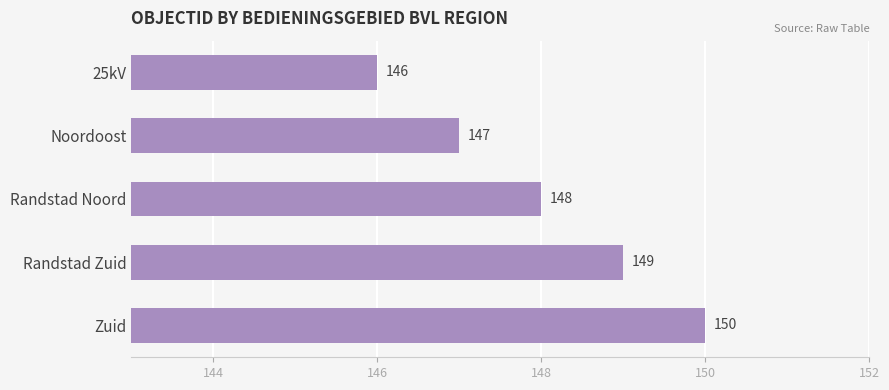

What is the ratio of the value at Randstad Zuid to the value at Noordoost?

1.0